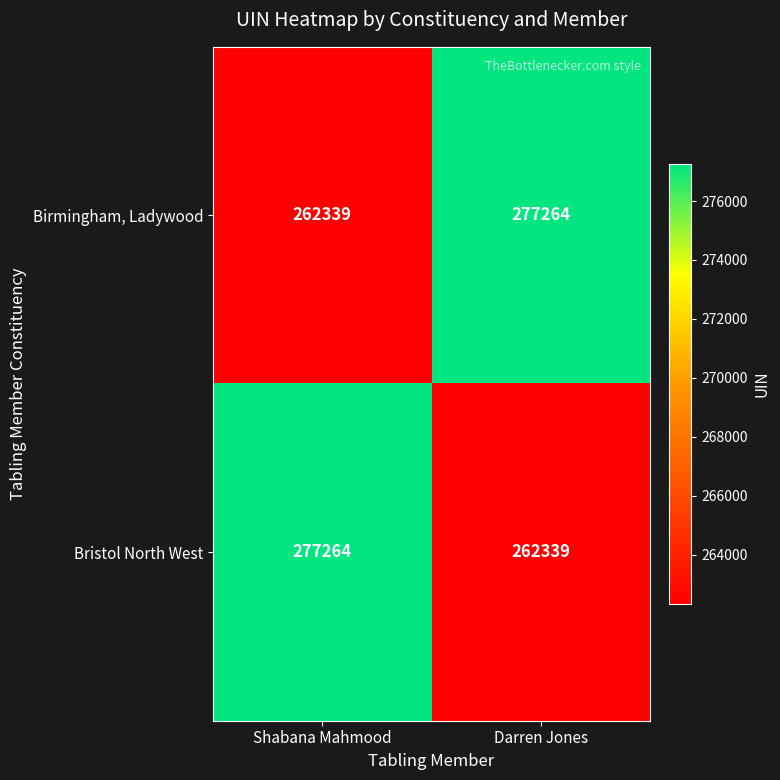

What is the difference between the Birmingham, Ladywood values at Shabana Mahmood and Darren Jones?

14925